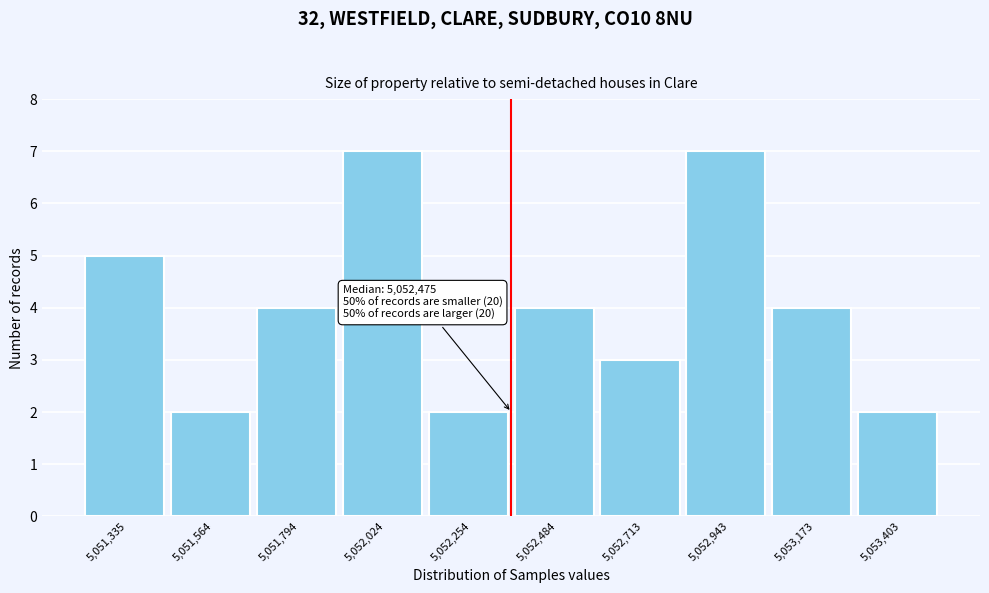

Reading left to right, list all the values displayed in this chart.

5,051,335=5	5,051,564=2	5,051,794=4	5,052,024=7	5,052,254=2	5,052,484=4	5,052,713=3	5,052,943=7	5,053,173=4	5,053,403=2